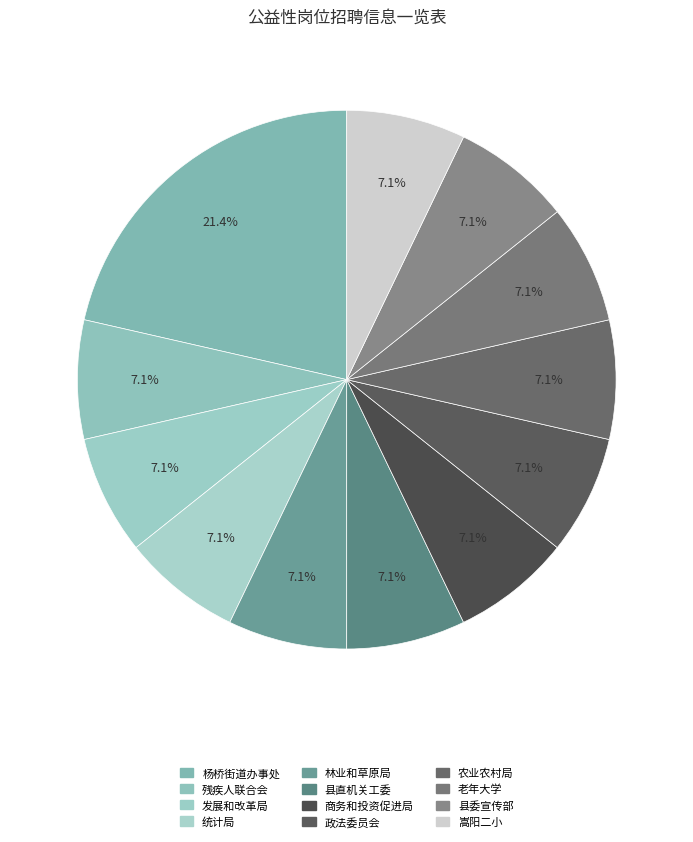

How many segments does this pie chart have?

12